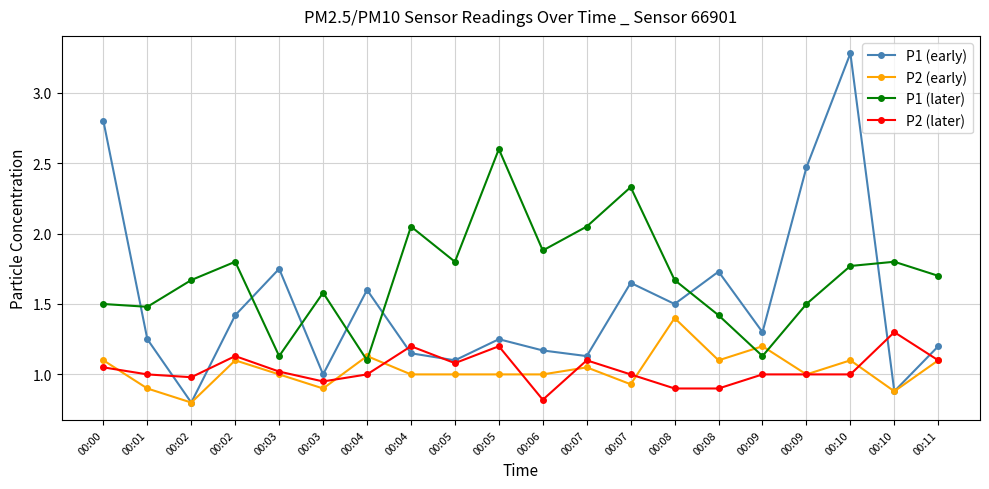

How many distinct data groups are displayed?

4